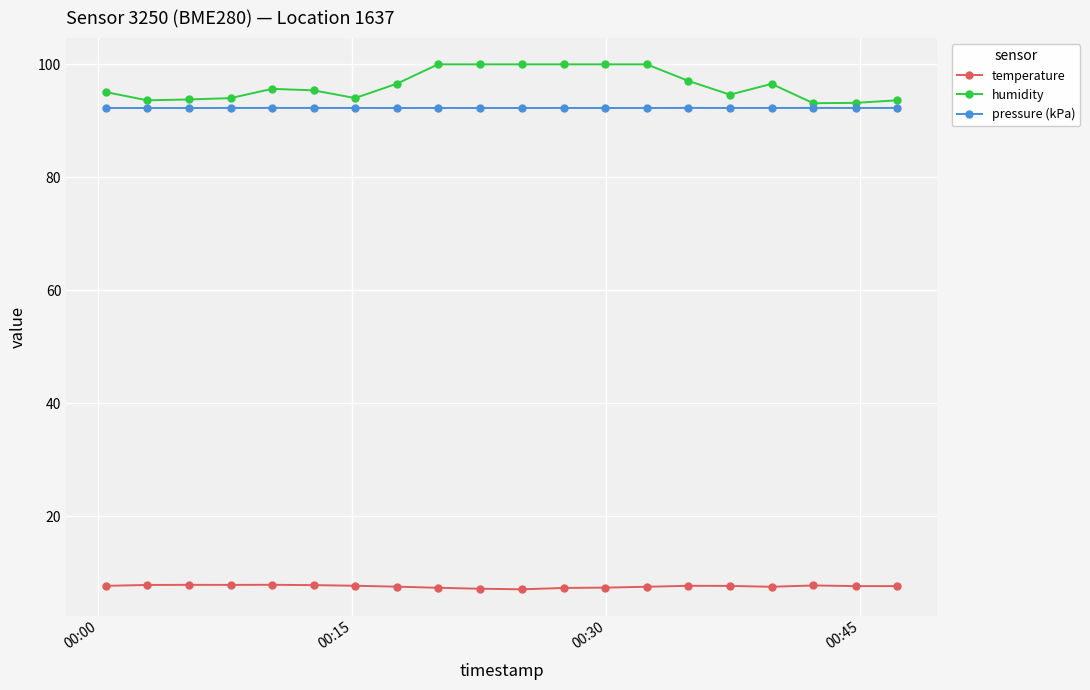

True or false: humidity and pressure (kPa) cross at least once.

False